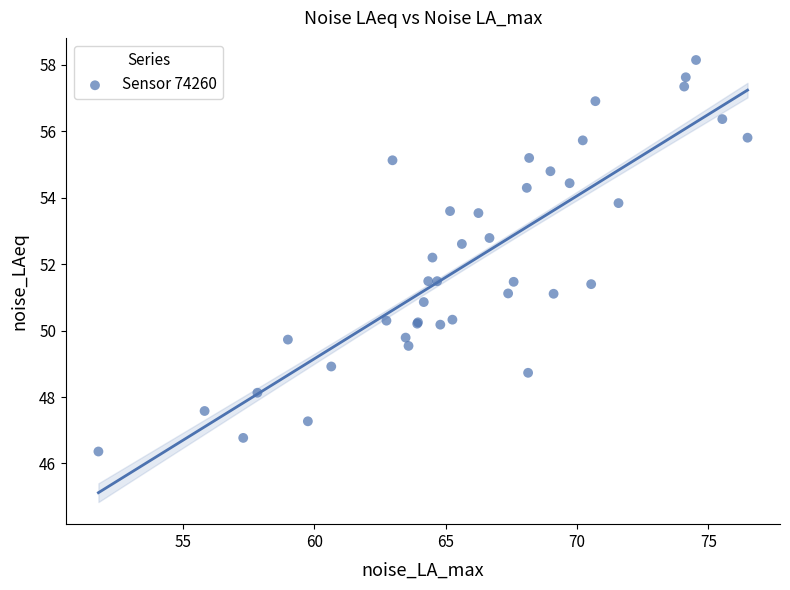

What Y value in the scatter plot is closest to 52?

52.2